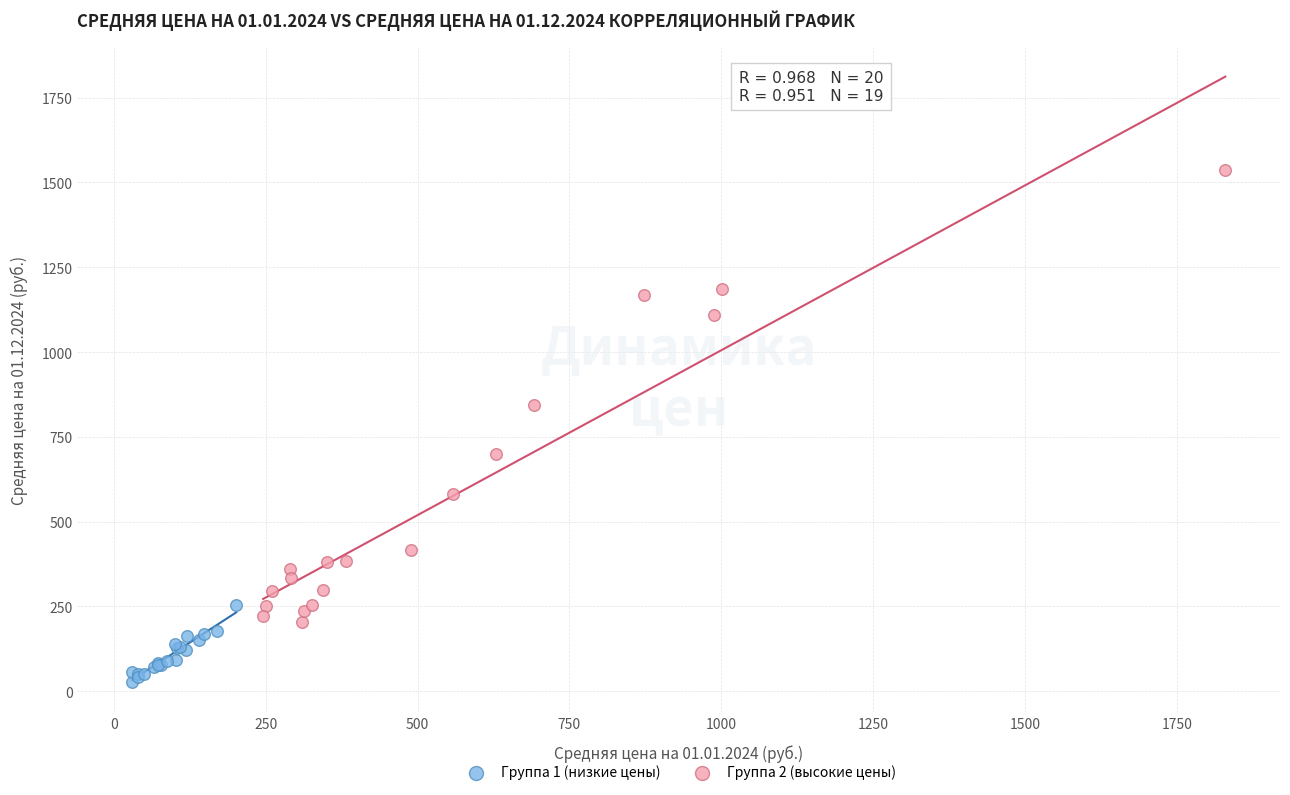

Which series contains the lowest Y value?

Группа 1 (низкие цены)